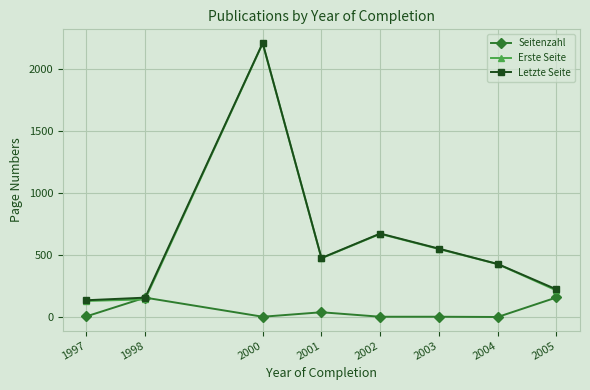

True or false: Seitenzahl has more than 0 interior local peaks.

True